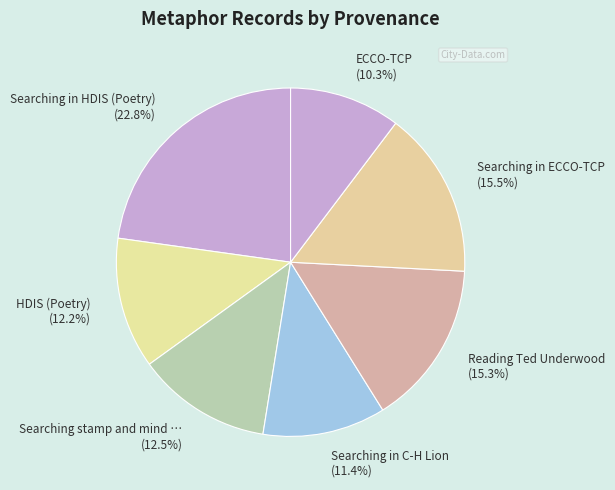

Count the number of slices in the pie.

7